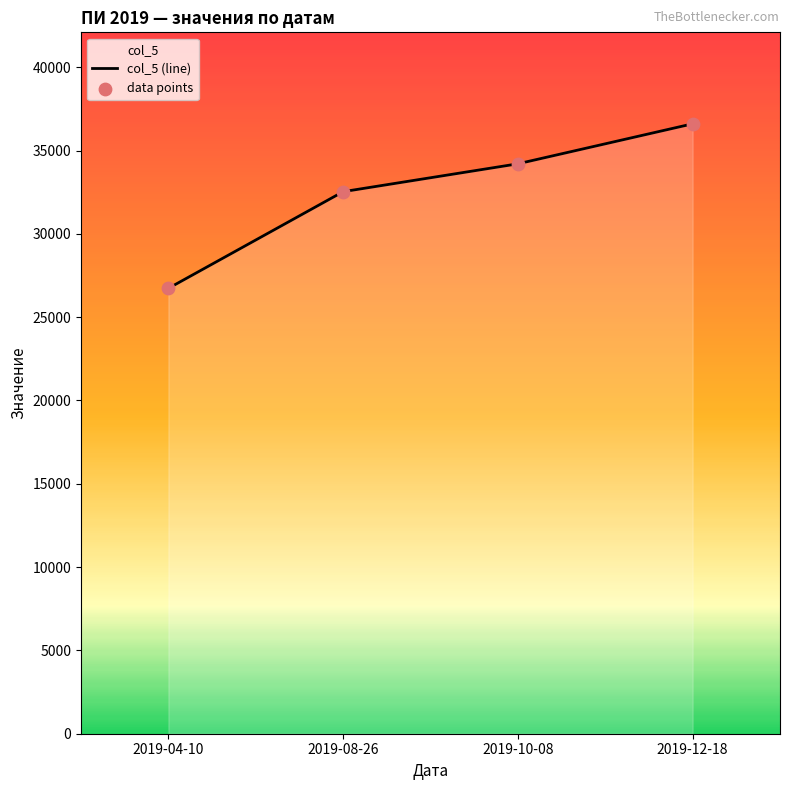

What is the total value across all series at 2019-10-08?

68408